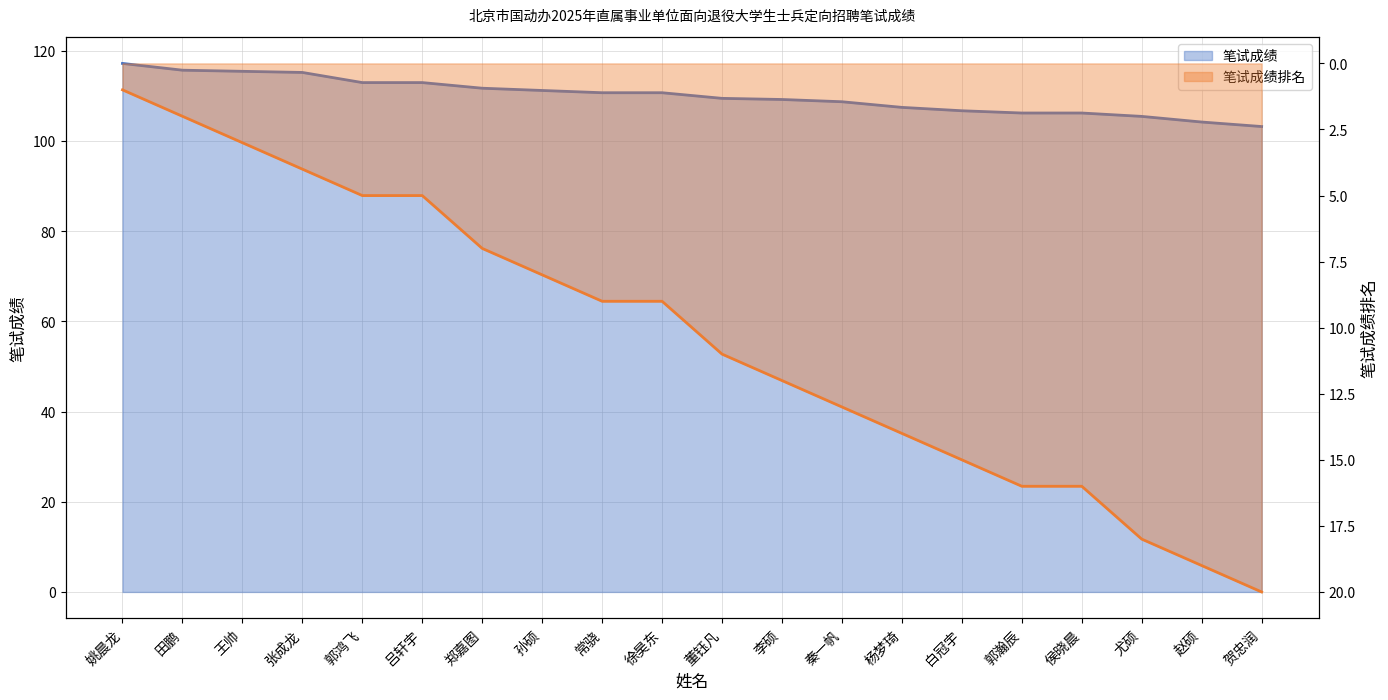

What is the difference between the maximum and minimum values in the 笔试成绩排名 series?

19.0